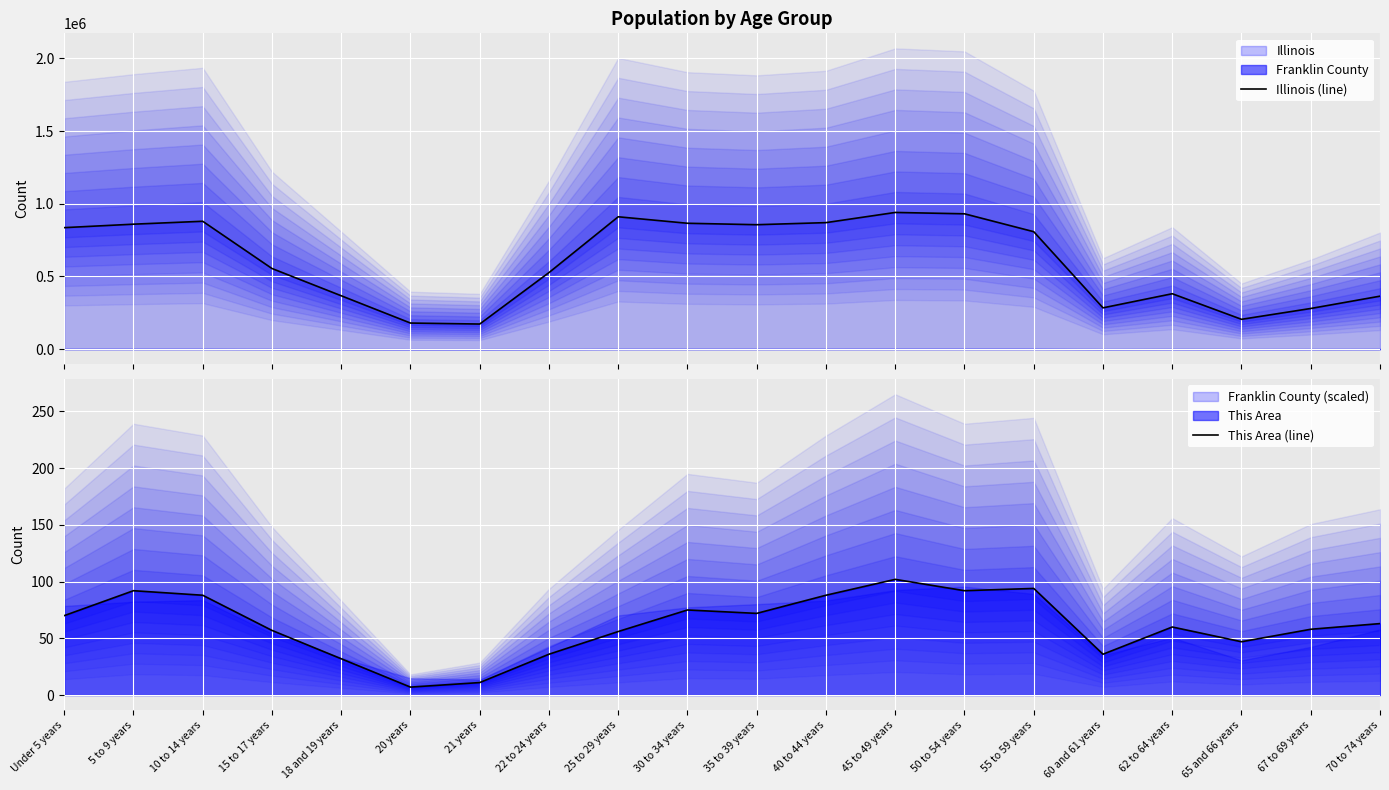

How many interior local peaks does the This Area (line) series have?

5